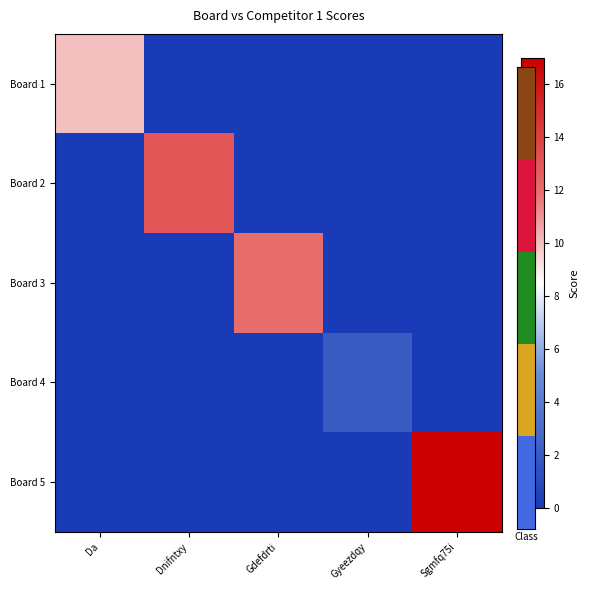

Which has a higher value, Gdefdrti or Gyeezdqy?

Gdefdrti